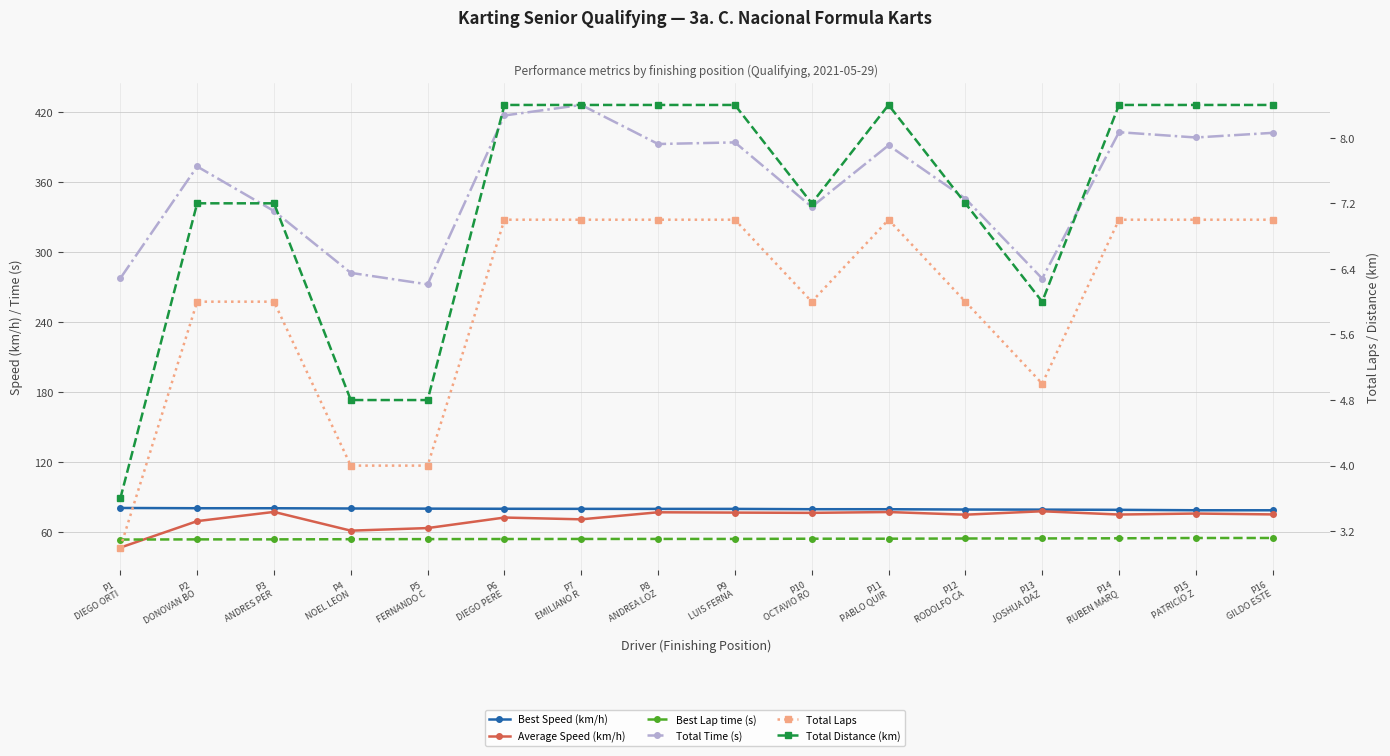

Reading left to right, list all the values displayed in this chart.

Best Speed (km/h): 80.7	80.4	80.4	80.2	80.1	80.0	79.9	79.9	79.9	79.6	79.6	79.3	79.2	79.1	78.7	78.7
Average Speed (km/h): 46.7	69.4	77.3	61.2	63.4	72.4	70.9	77.0	76.7	76.5	77.2	74.9	77.8	75.0	75.9	75.1
Best Lap time (s): 53.6	53.7	53.7	53.9	53.9	54.0	54.1	54.1	54.1	54.3	54.3	54.5	54.5	54.6	54.9	54.9
Total Time (s): 277.7	373.6	335.4	282.4	272.5	417.4	426.4	392.9	394.3	339.0	391.8	346.1	277.5	403.1	398.5	402.5
Total Laps: 3.0	6.0	6.0	4.0	4.0	7.0	7.0	7.0	7.0	6.0	7.0	6.0	5.0	7.0	7.0	7.0
Total Distance (km): 3.6	7.2	7.2	4.8	4.8	8.4	8.4	8.4	8.4	7.2	8.4	7.2	6.0	8.4	8.4	8.4